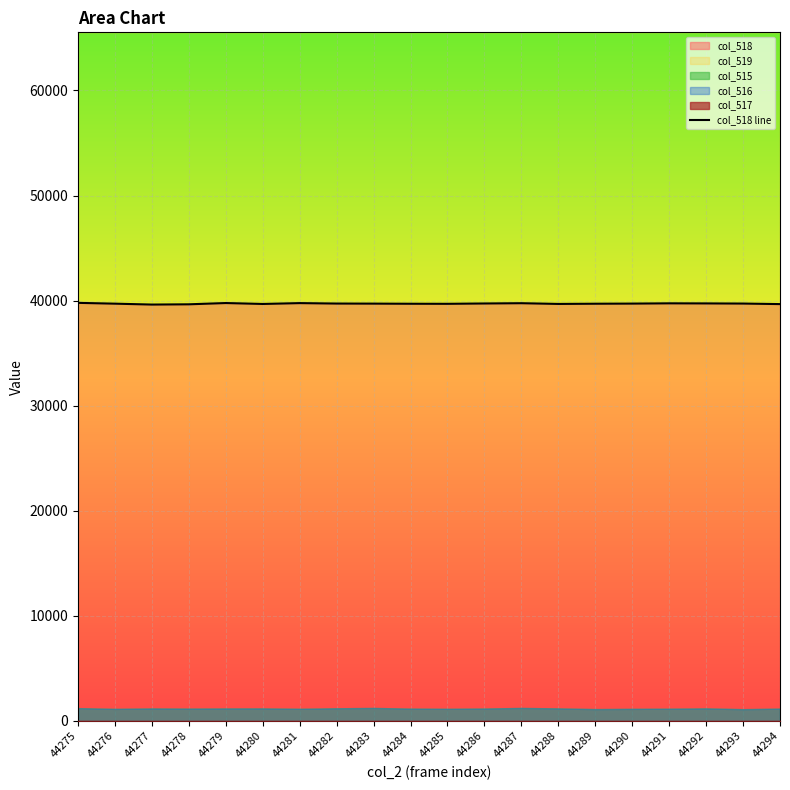

Which label corresponds to the largest value in the chart?

44275